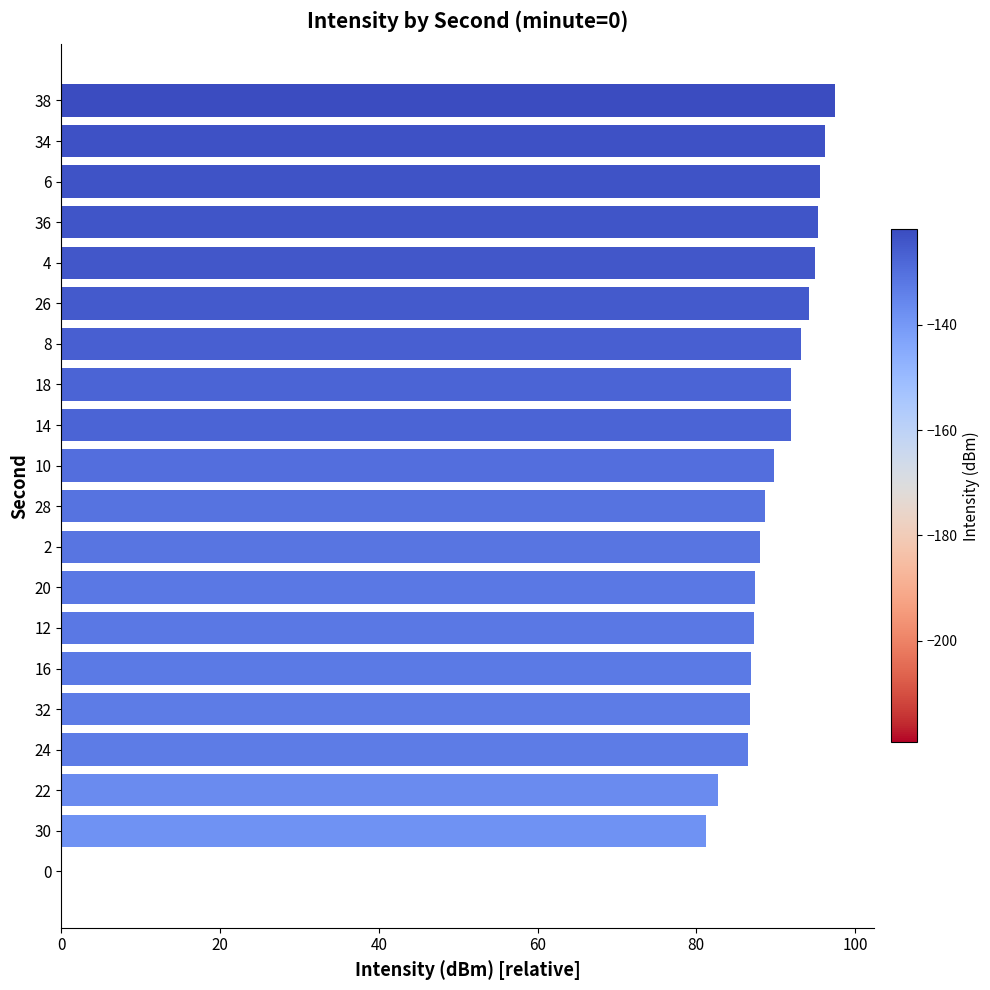

What is the approximate value at 18?

91.9